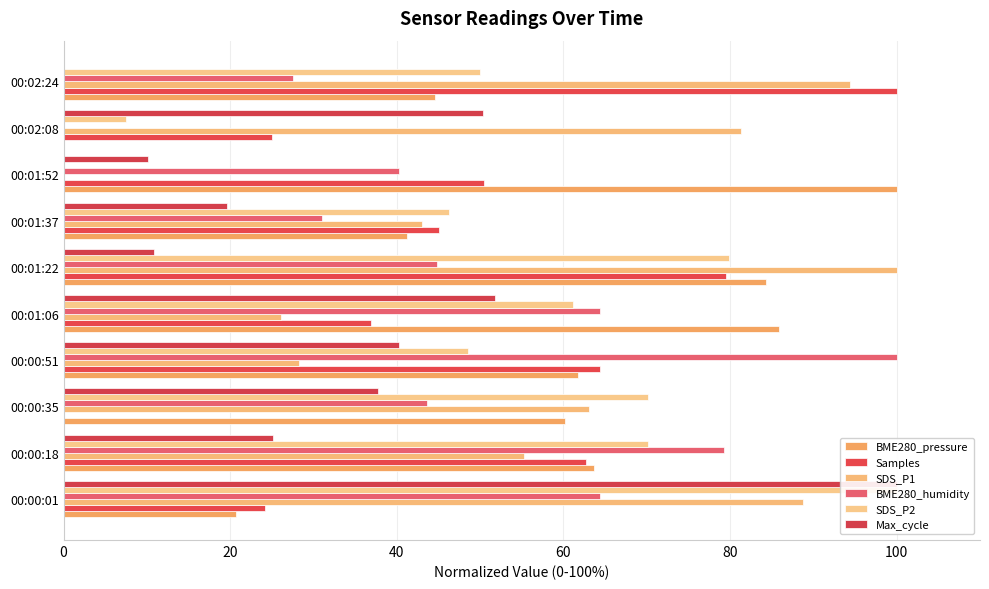

How many categories are shown in the chart?

10